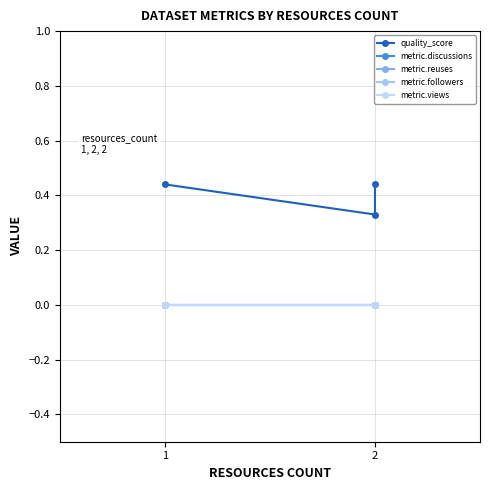

Rank the categories by metric.reuses value from highest to lowest.

1, 2, 2